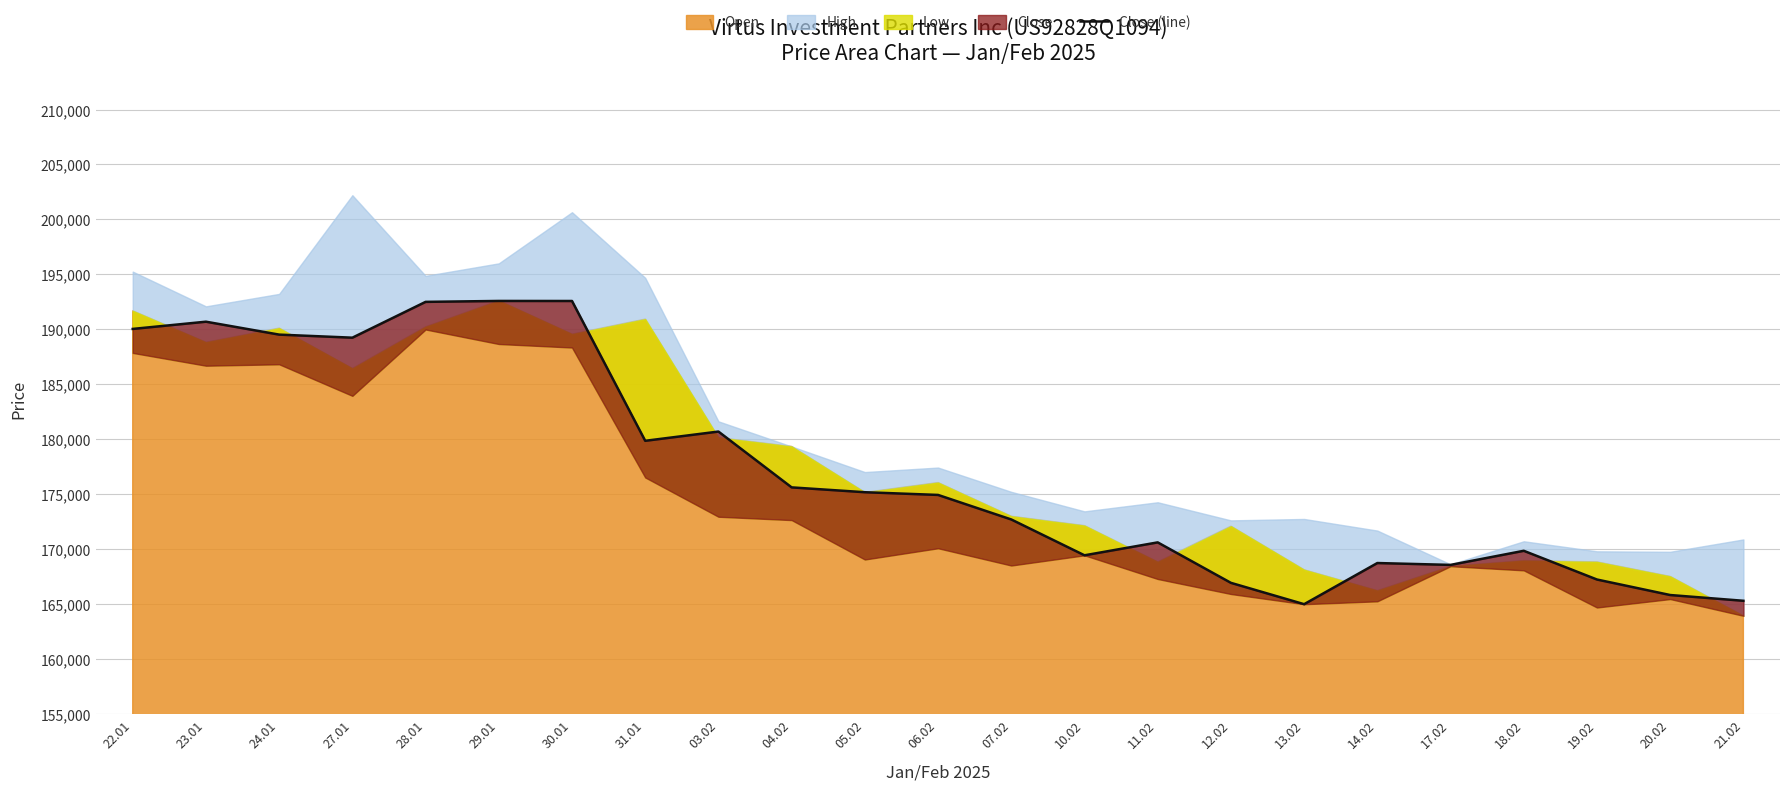

Reading left to right, what are all the values shown in this chart?

22.01=190033	23.01=190691	24.01=189515	27.01=189236	28.01=192495	29.01=192579	30.01=192575	31.01=179851	03.02=180693	04.02=175612	05.02=175172	06.02=174925	07.02=172692	10.02=169431	11.02=170607	12.02=166924	13.02=164982	14.02=168727	17.02=168558	18.02=169841	19.02=167227	20.02=165816	21.02=165292